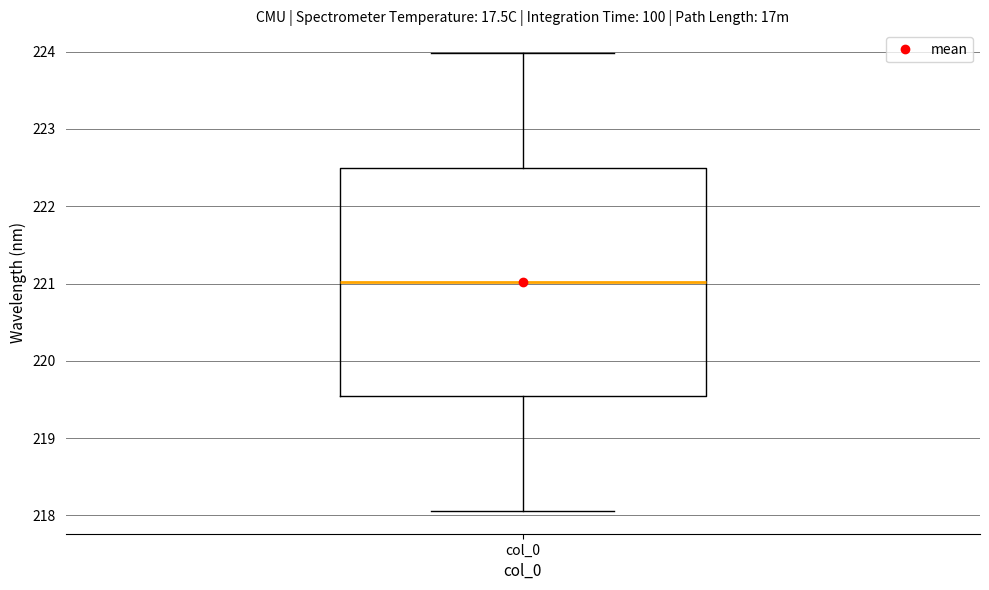

Where does the median line of the box for col_0 sit on the y-axis? The values are not printed on the chart, so give them approximately, as read against the axis.

221.0